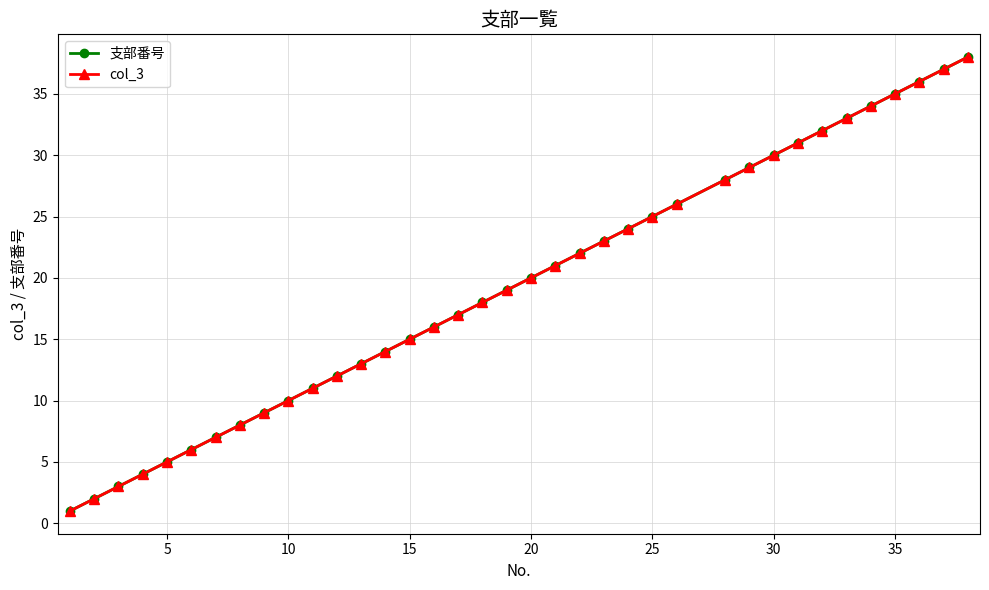

Is this an area chart (filled region under the line)?

No